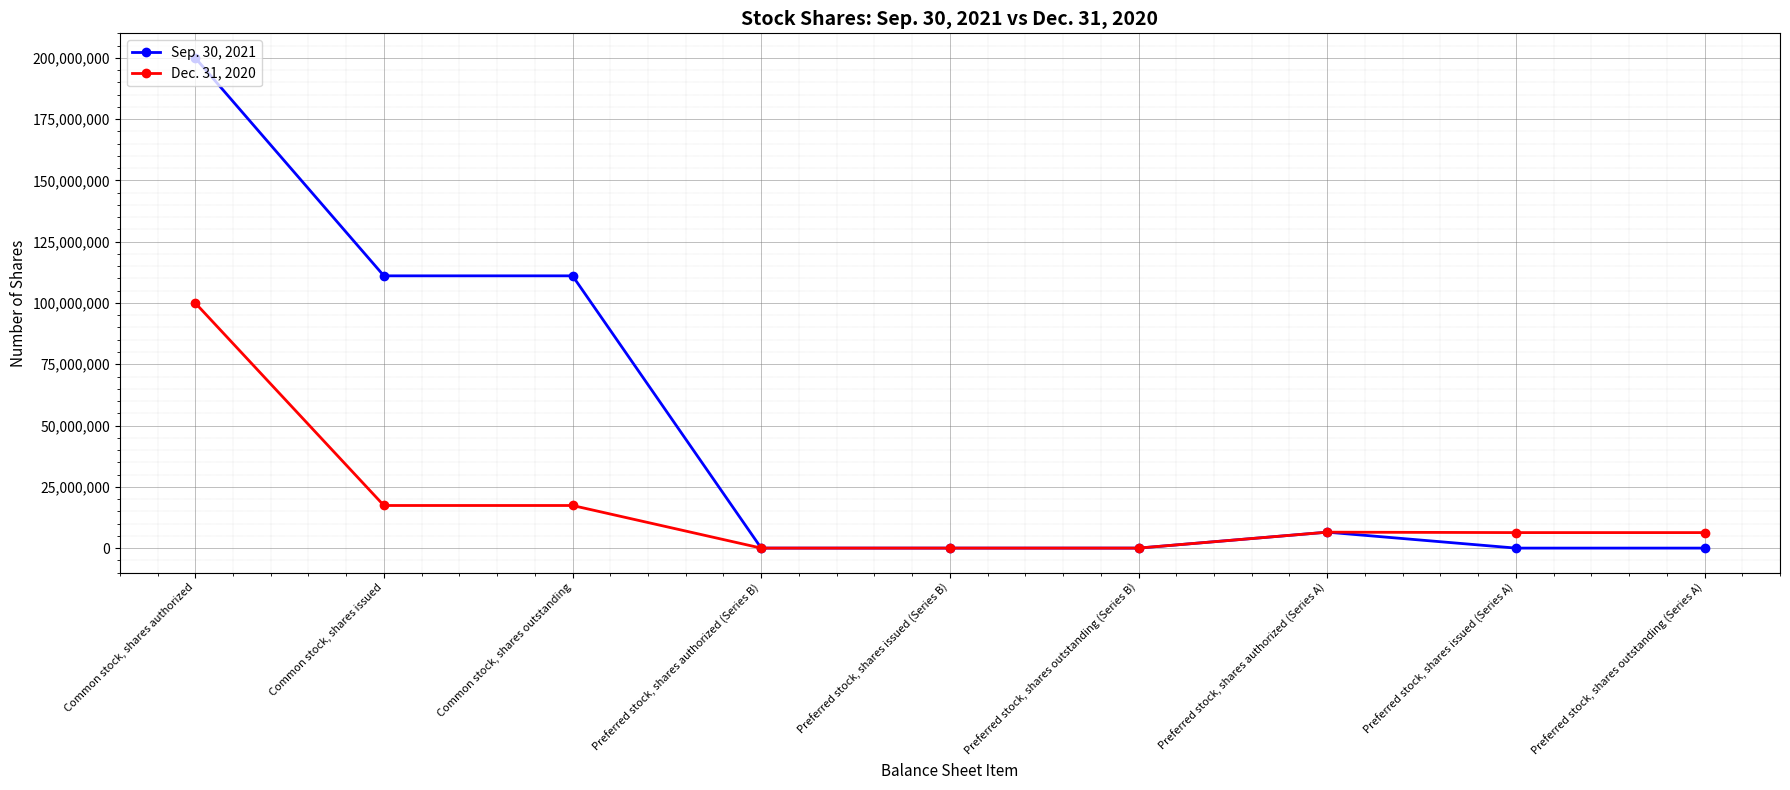

Which category has the highest value across all series?

Common stock, shares authorized